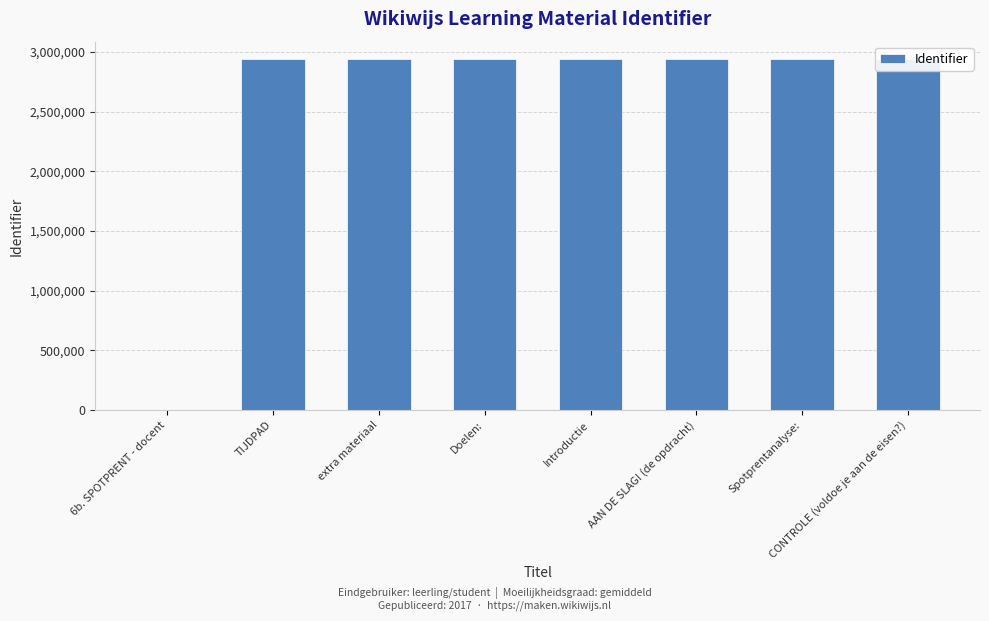

The chart shows a value of 4999808 at Spotprentanalyse:. True or false?

False